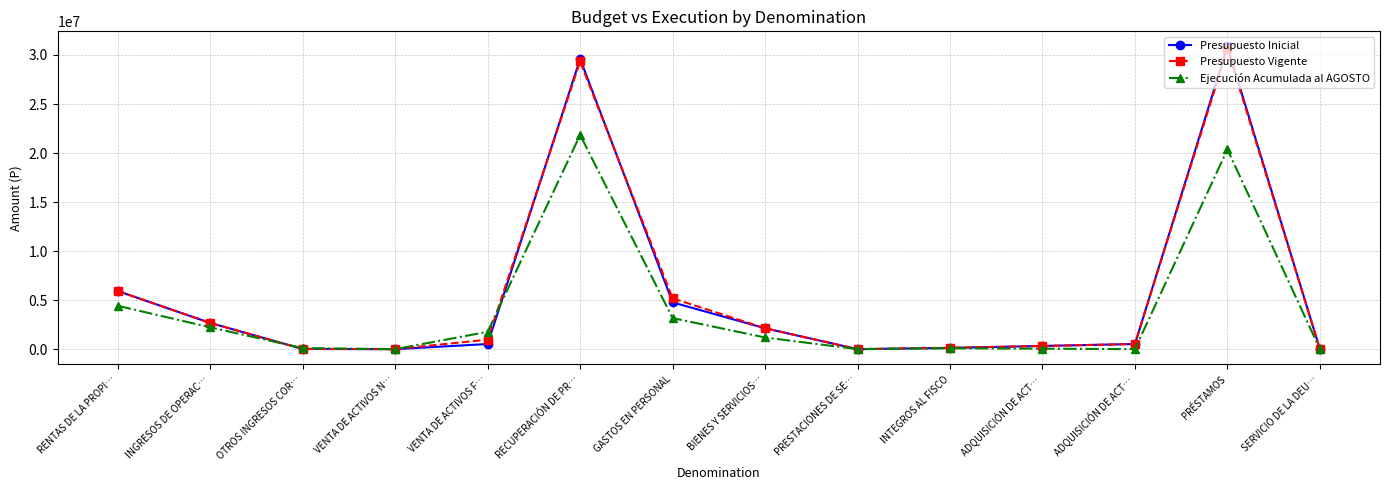

What are all the series names shown in the legend?

Presupuesto Inicial, Presupuesto Vigente, Ejecución Acumulada al AGOSTO